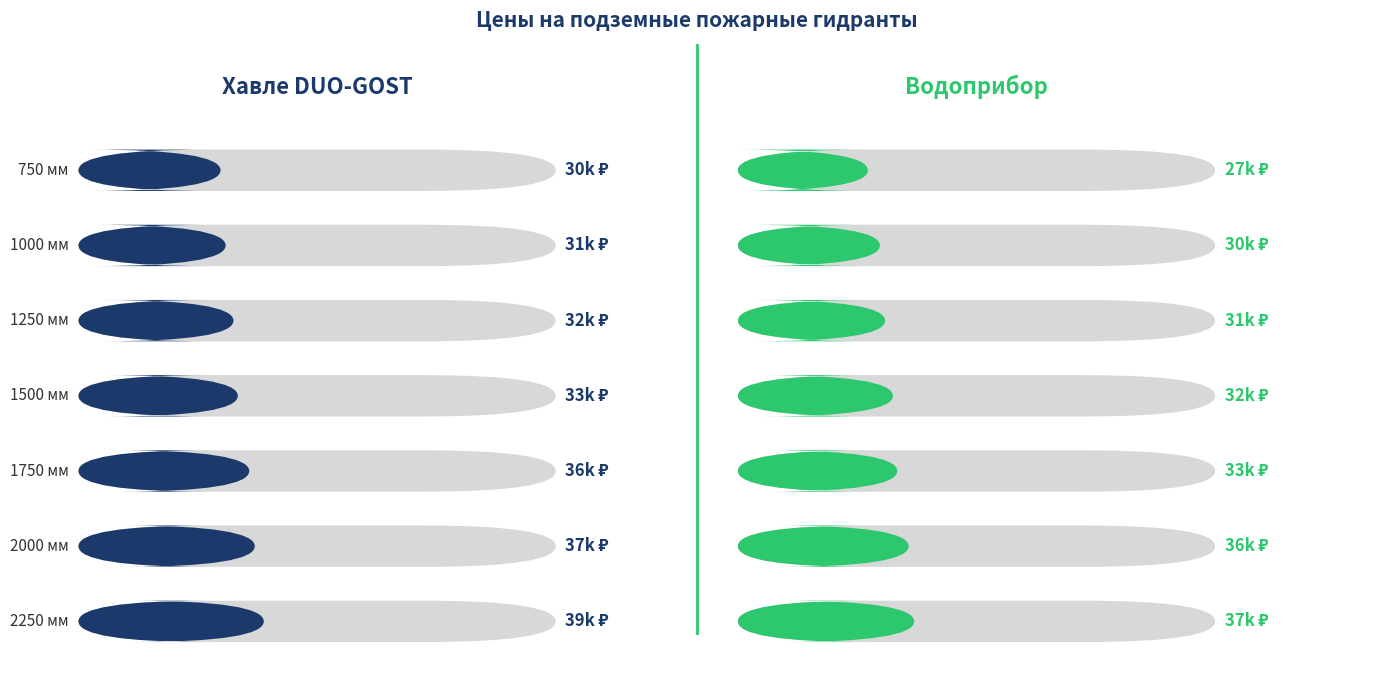

Which series has the largest range (max minus min)?

Водоприбор